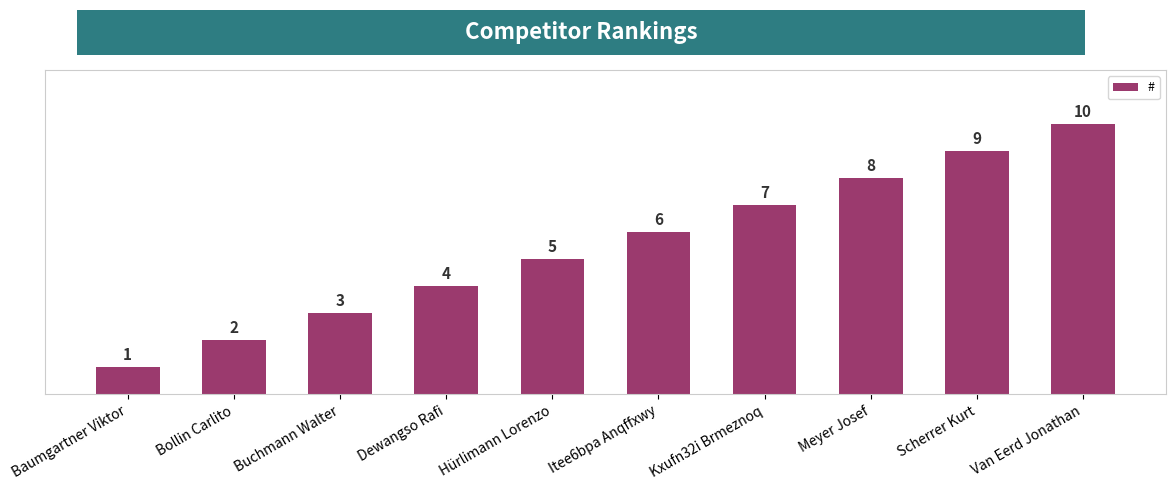

True or false: the data shows 4 at Van Eerd Jonathan.

False